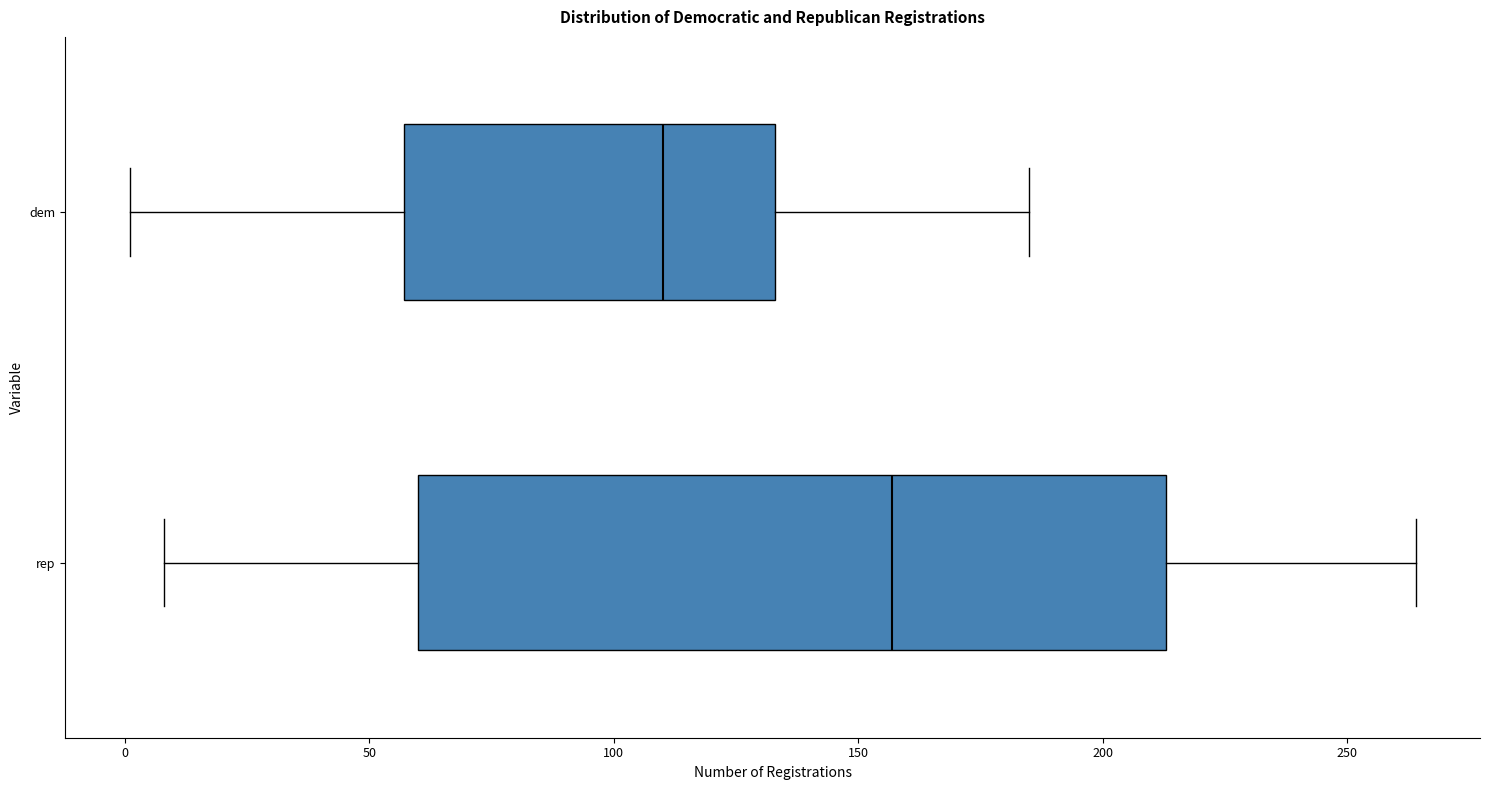

Where is the left edge of the box for rep on the x-axis? The values are not printed on the chart, so give them approximately, as read against the axis.

60